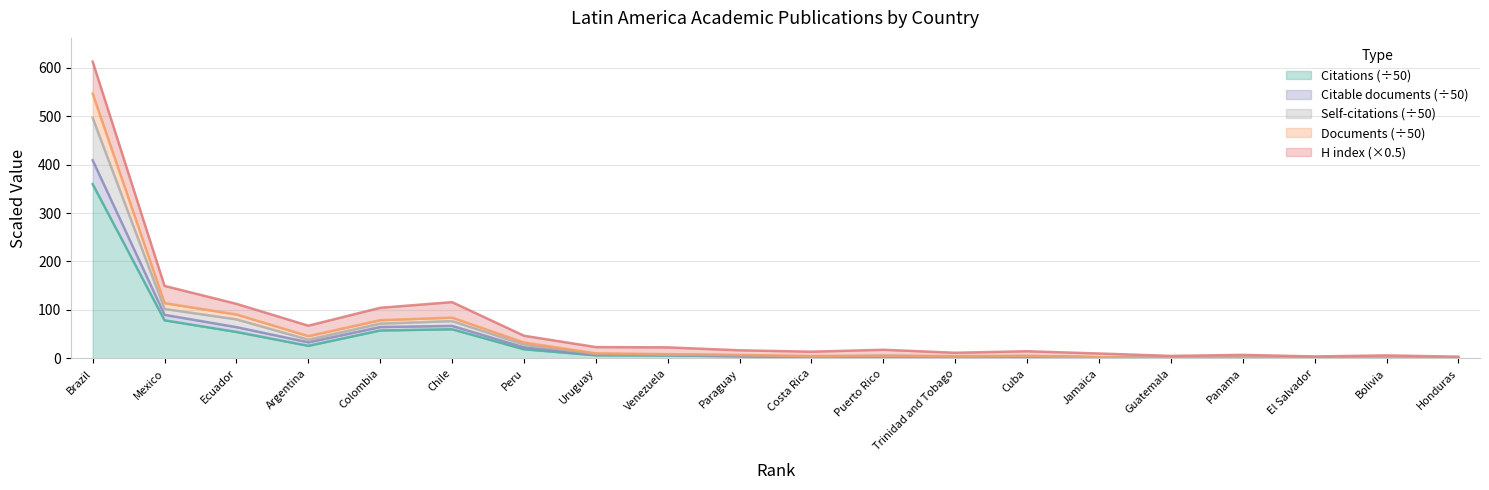

What is the highest value of the Citations (÷50) series?

359.6